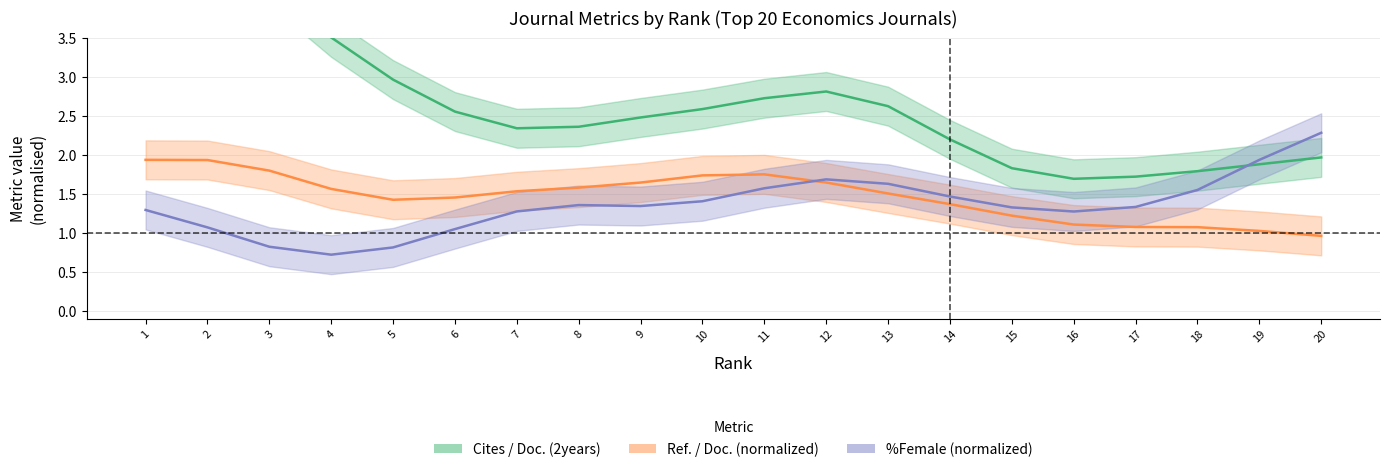

True or false: Ref. / Doc. (normalized) has a value of 0.4 at 20.

False